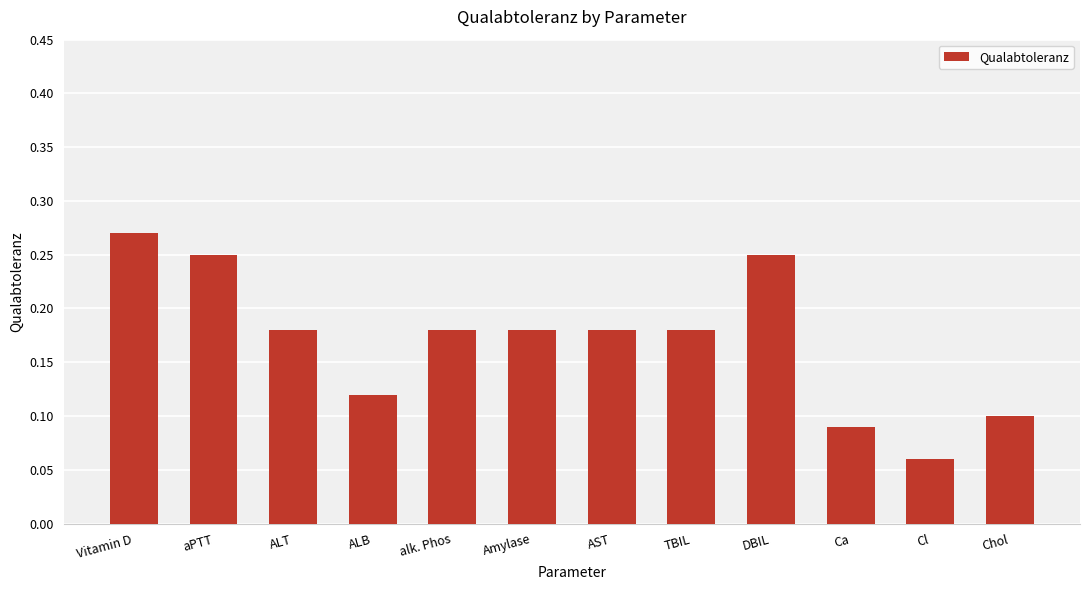

Is it true that the value at Ca is 0.1?

True